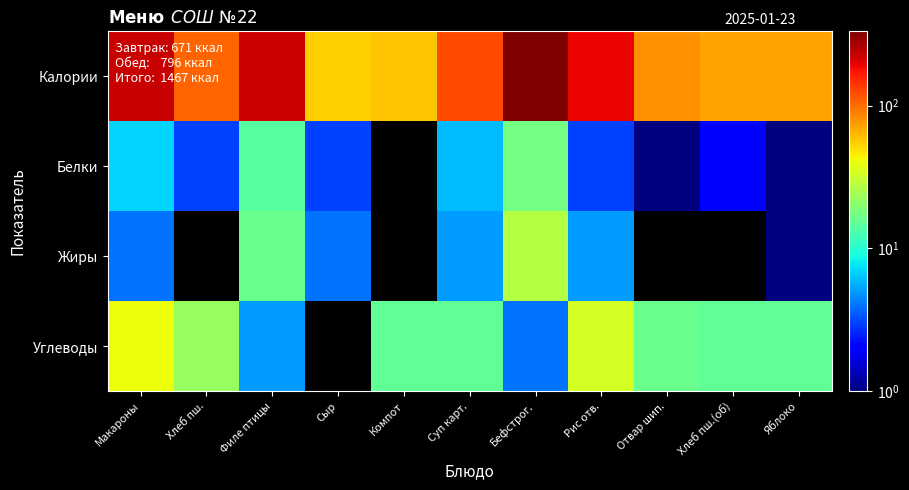

What is the total value across all series at Сыр?

62